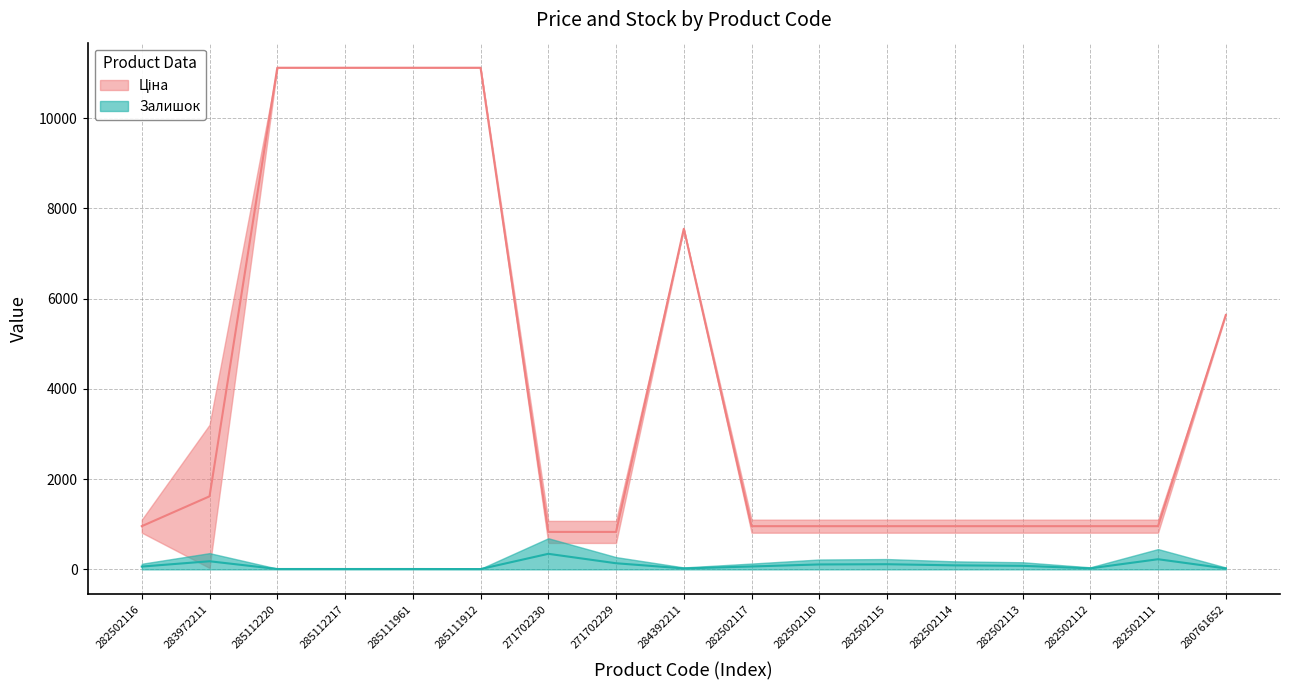

What is the approximate value of Залишок at 285112220?

8.5